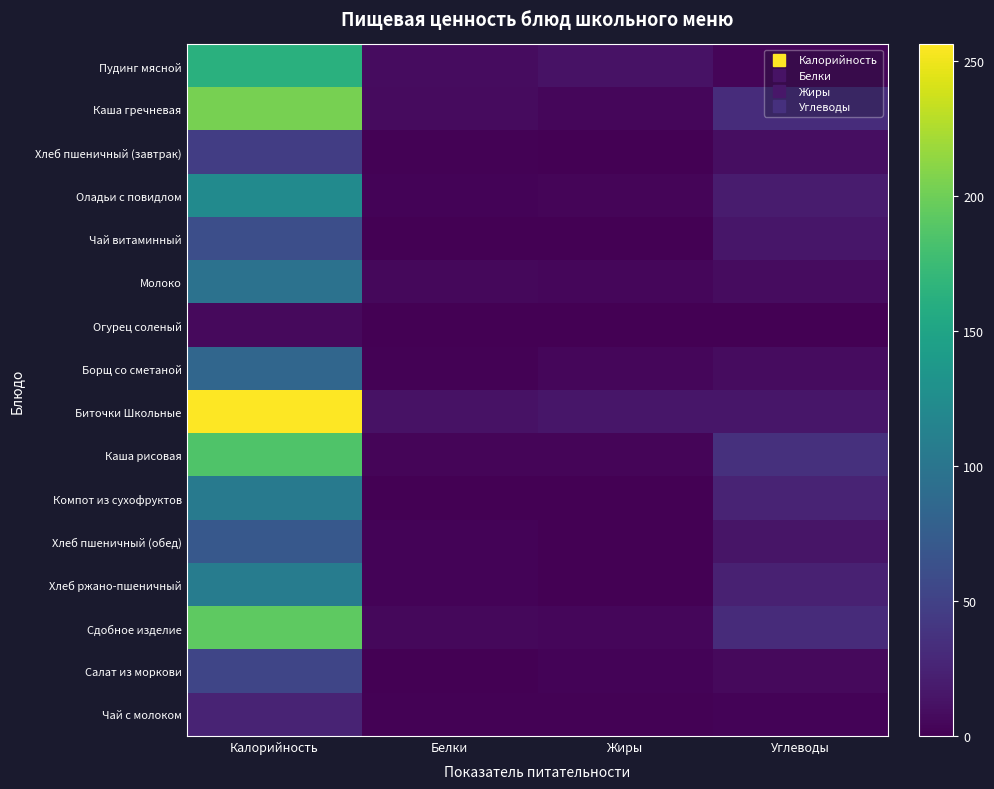

Reading left to right, list all the values displayed in this chart.

Пудинг мясной: Калорийность=162.4	Белки=8.0	Жиры=12.8	Углеводы=3.7
Каша гречневая: Калорийность=203.4	Белки=7.5	Жиры=4.7	Углеводы=32.8
Хлеб пшеничный (завтрак): Калорийность=46.9	Белки=1.5	Жиры=0.2	Углеводы=9.8
Оладьи с повидлом: Калорийность=123.0	Белки=2.8	Жиры=3.6	Углеводы=19.8
Чай витаминный: Калорийность=61.4	Белки=0.1	Жиры=0.4	Углеводы=15.1
Молоко: Калорийность=96.4	Белки=5.4	Жиры=4.4	Углеводы=8.8
Огурец соленый: Калорийность=6.1	Белки=0.5	Жиры=0.1	Углеводы=0.9
Борщ со сметаной: Калорийность=84.8	Белки=1.5	Жиры=5.0	Углеводы=8.5
Биточки Школьные: Калорийность=256.3	Белки=13.0	Жиры=15.8	Углеводы=15.5
Каша рисовая: Калорийность=185.6	Белки=3.5	Жиры=3.4	Углеводы=35.4
Компот из сухофруктов: Калорийность=104.4	Белки=0.4	Жиры=0.0	Углеводы=25.7
Хлеб пшеничный (обед): Калорийность=70.3	Белки=2.3	Жиры=0.2	Углеводы=14.8
Хлеб ржано-пшеничный: Калорийность=108.0	Белки=2.2	Жиры=0.4	Углеводы=23.8
Сдобное изделие: Калорийность=192.7	Белки=5.7	Жиры=4.8	Углеводы=31.9
Салат из моркови: Калорийность=53.5	Белки=0.7	Жиры=2.7	Углеводы=6.6
Чай с молоком: Калорийность=25.5	Белки=1.5	Жиры=1.1	Углеводы=2.3